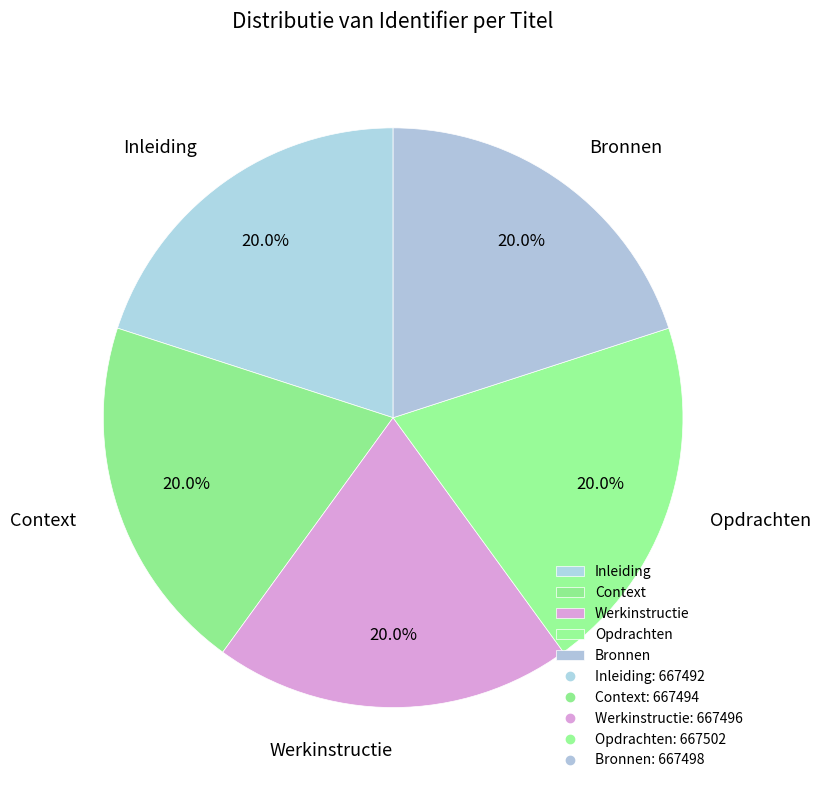

How many segments does this pie chart have?

5